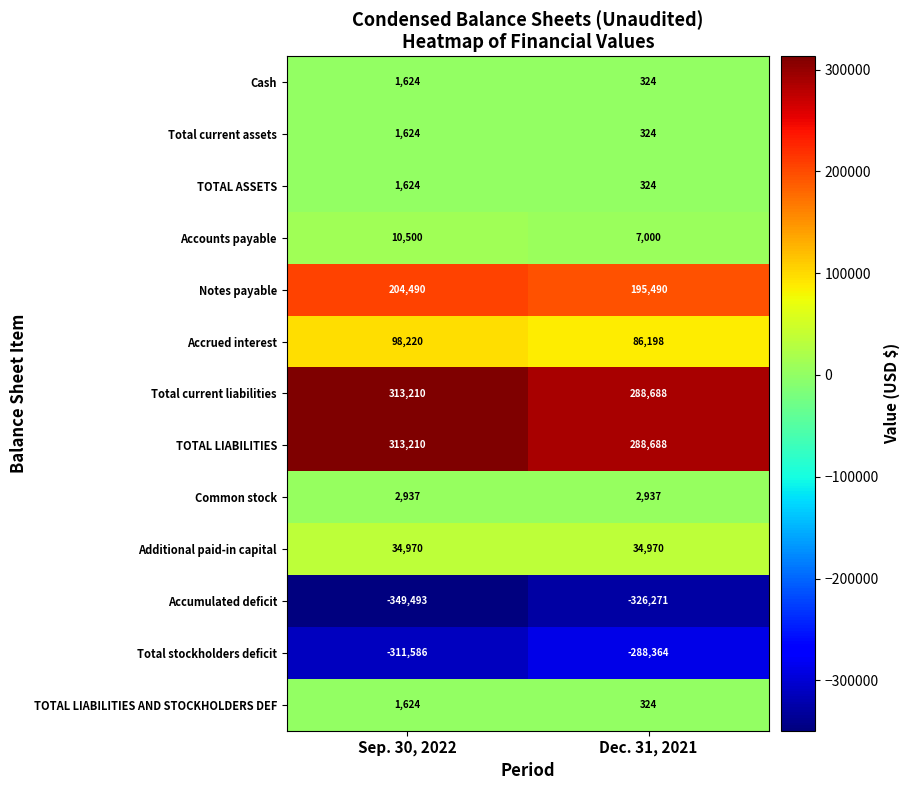

What is the sum of the Accounts payable values at Dec. 31, 2021 and Sep. 30, 2022?

17500